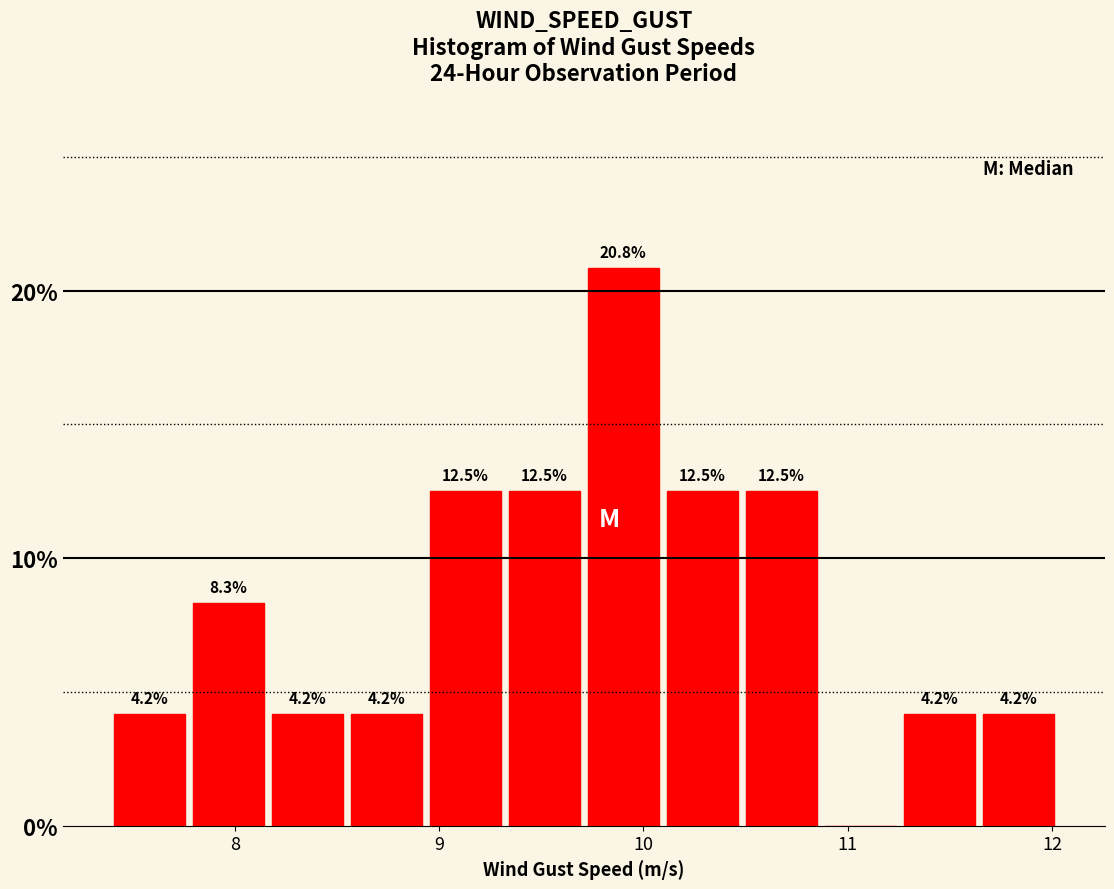

Around what value on the x-axis is the tallest bar? Give the approximate position of its centre, as read against the axis.

9.9